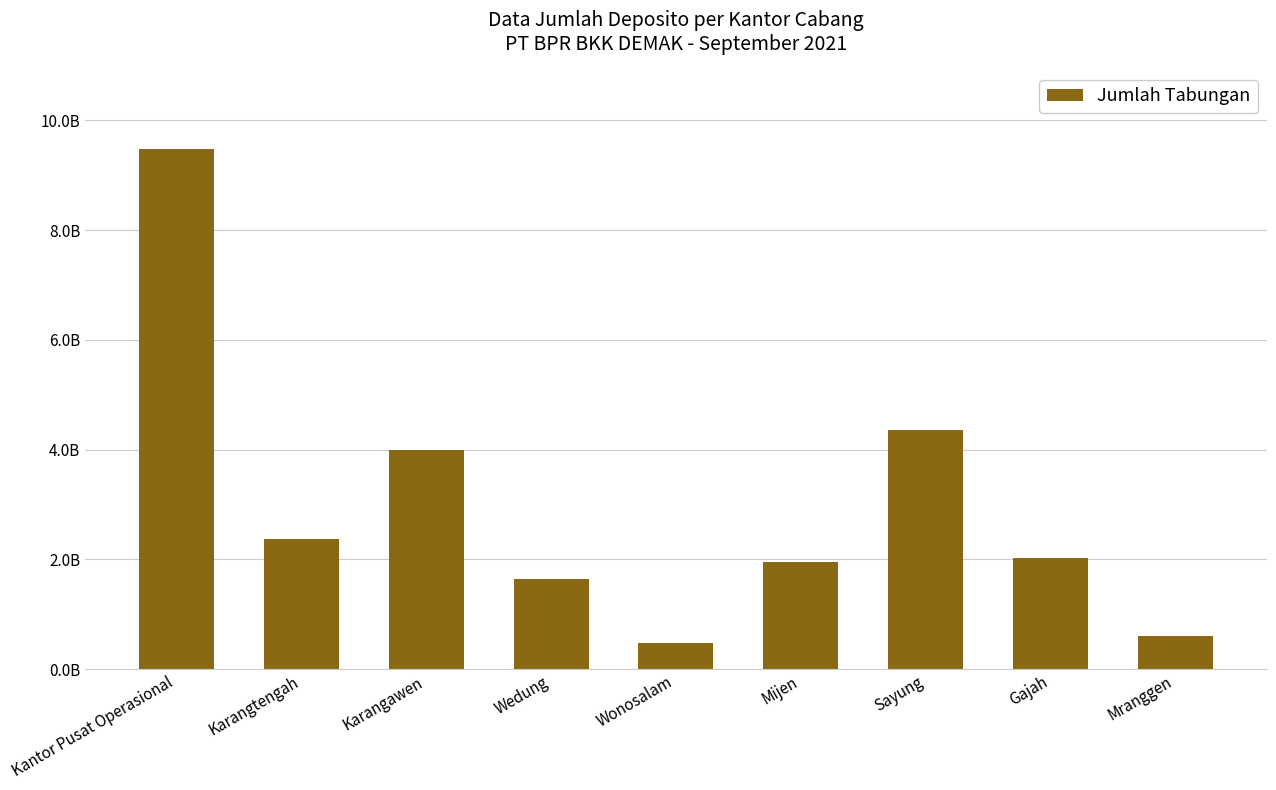

What is the label of the 3rd bar from the right?

Sayung